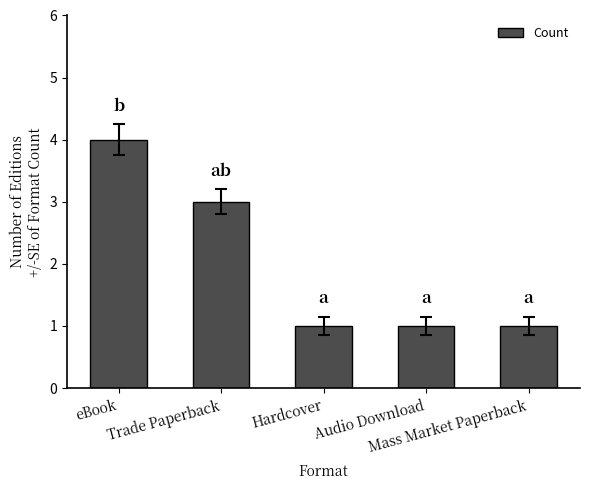

What is the smallest value displayed?

1